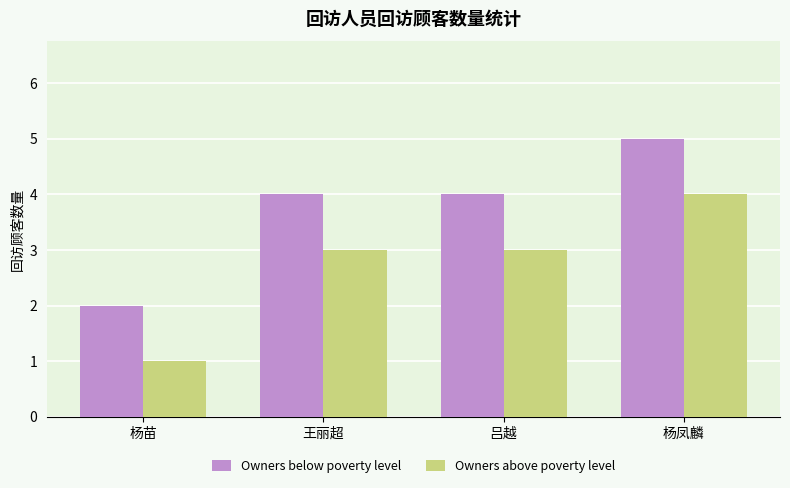

Rank the series by their maximum value, from lowest to highest.

Owners above poverty level, Owners below poverty level